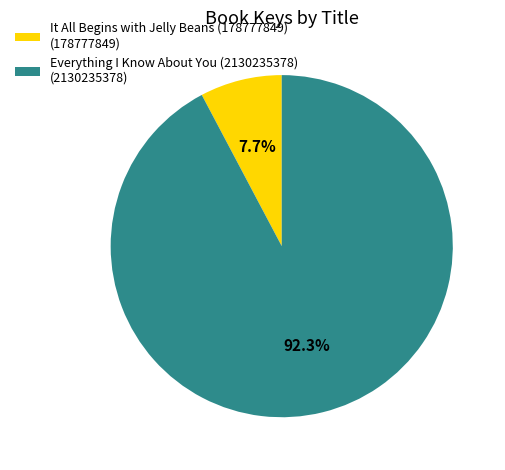

The Everything I Know About You (2130235378) slice represents 92% of the pie. True or false?

True